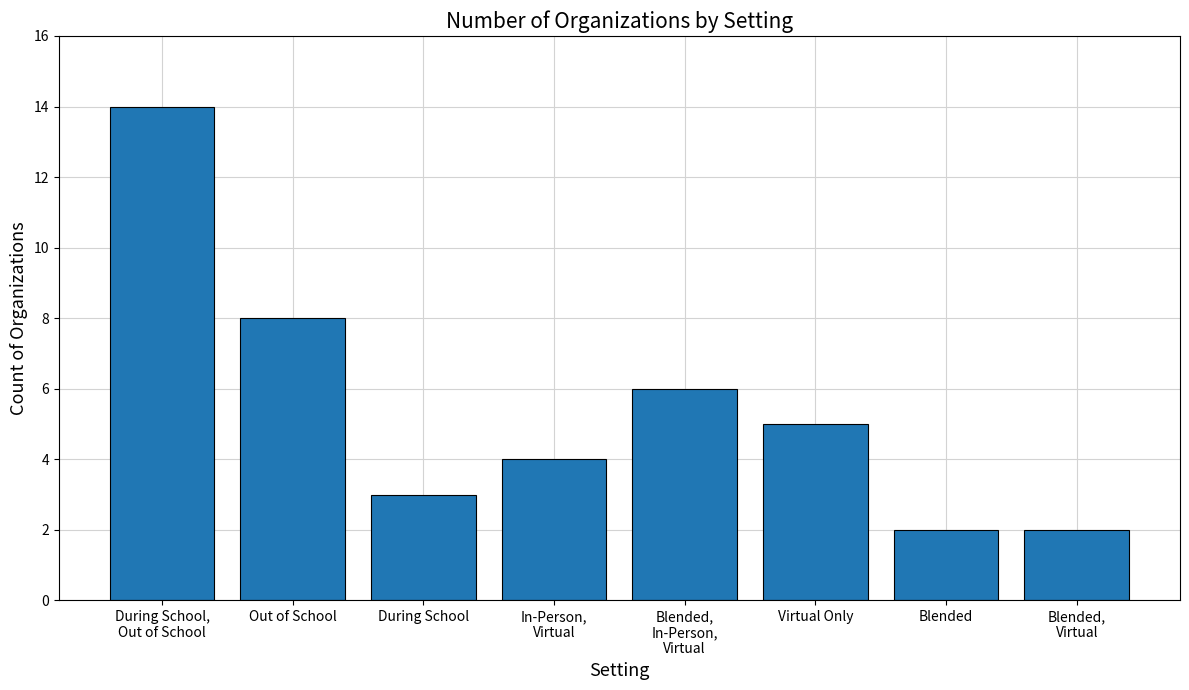

True or false: the data shows 5 at In-Person,
Virtual.

False